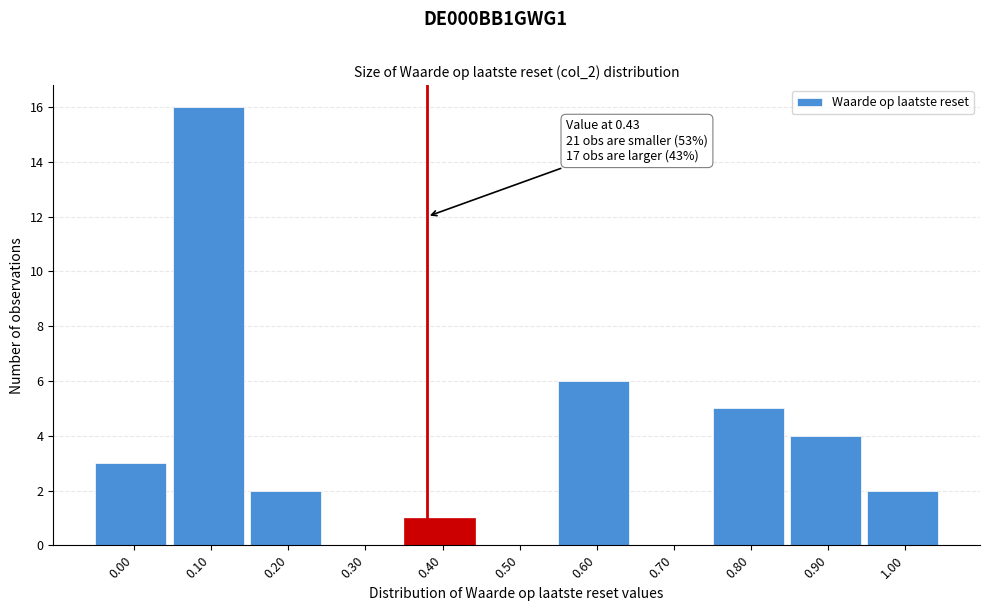

Reading left to right, list all the values displayed in this chart.

0.00=3	0.10=16	0.20=2	0.30=0	0.40=1	0.50=0	0.60=6	0.70=0	0.80=5	0.90=4	1.00=2